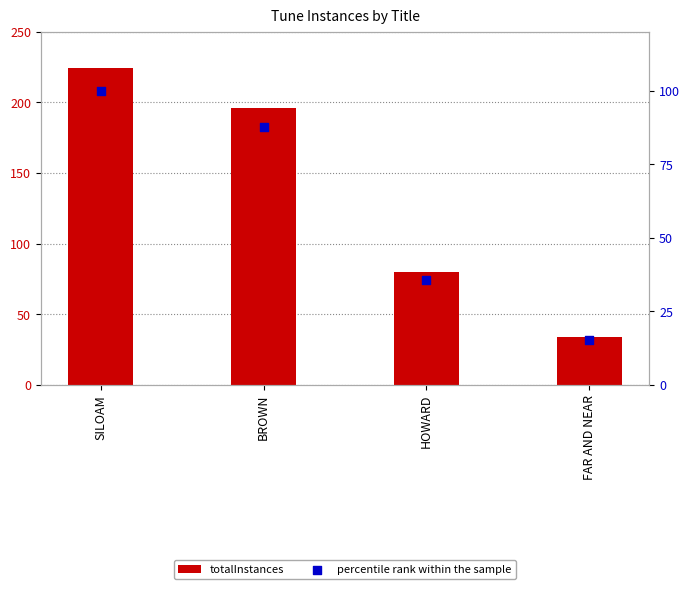

Which series contains the highest Y value?

totalInstances